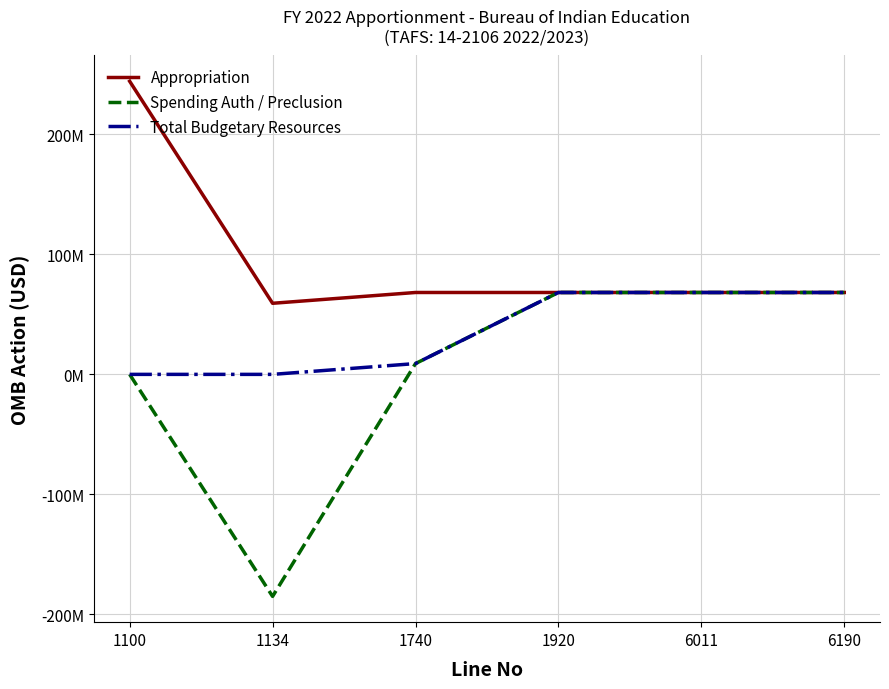

Does the chart display data point markers on the line(s)?

No